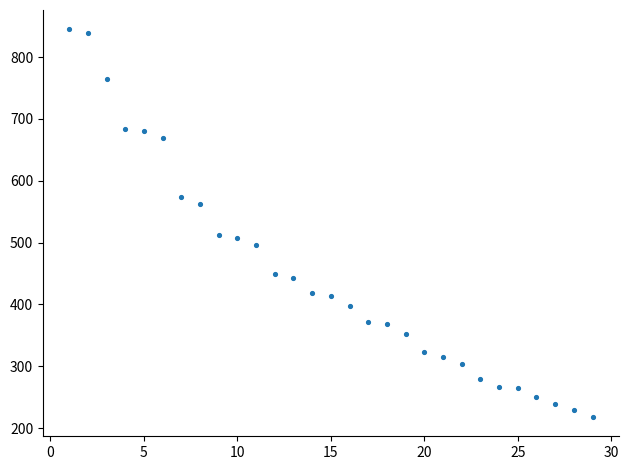

What is the range of Y values (max minus min)?

627